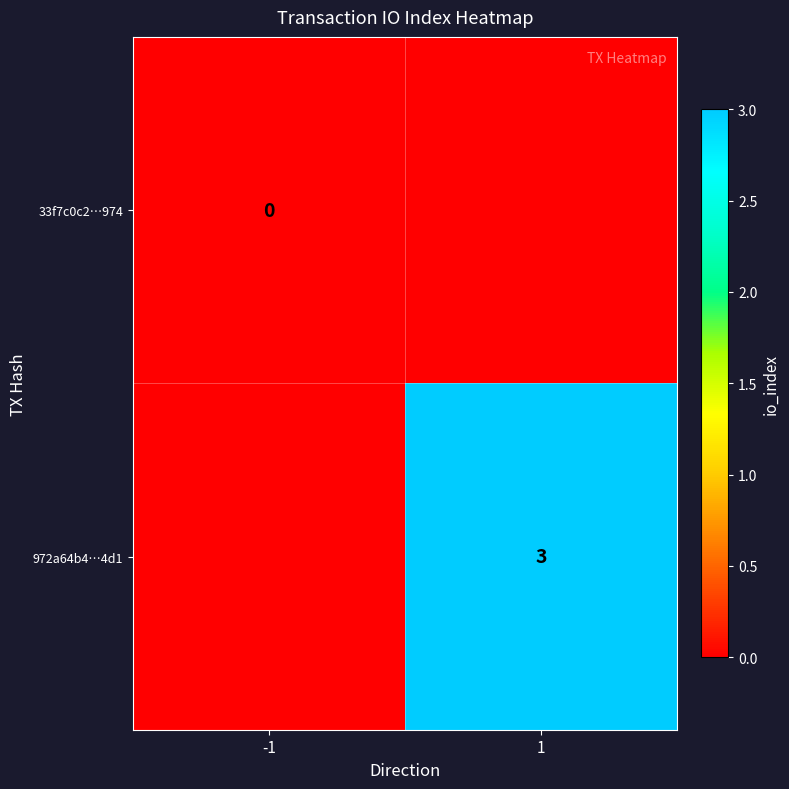

Is the value of 33f7c0c2…974 at -1 greater than the value of 972a64b4…4d1 at 1?

No